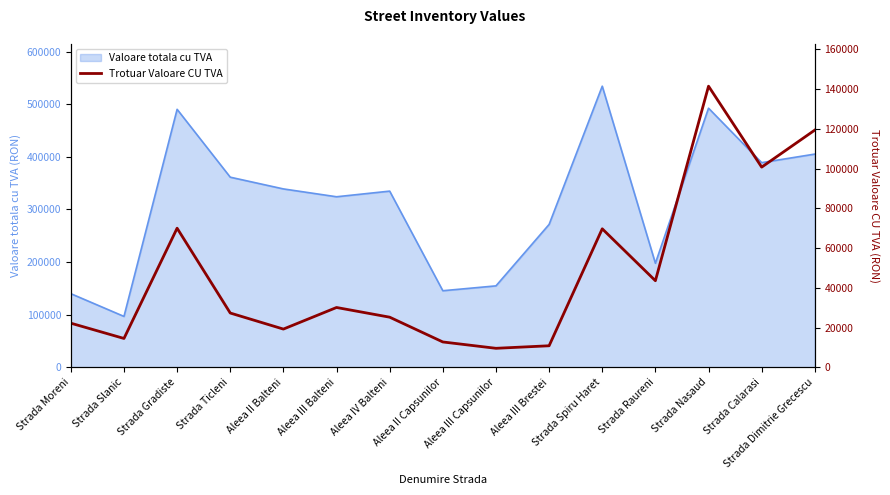

True or false: the data shows 119326.3 at Strada Dimitrie Grecescu.

True